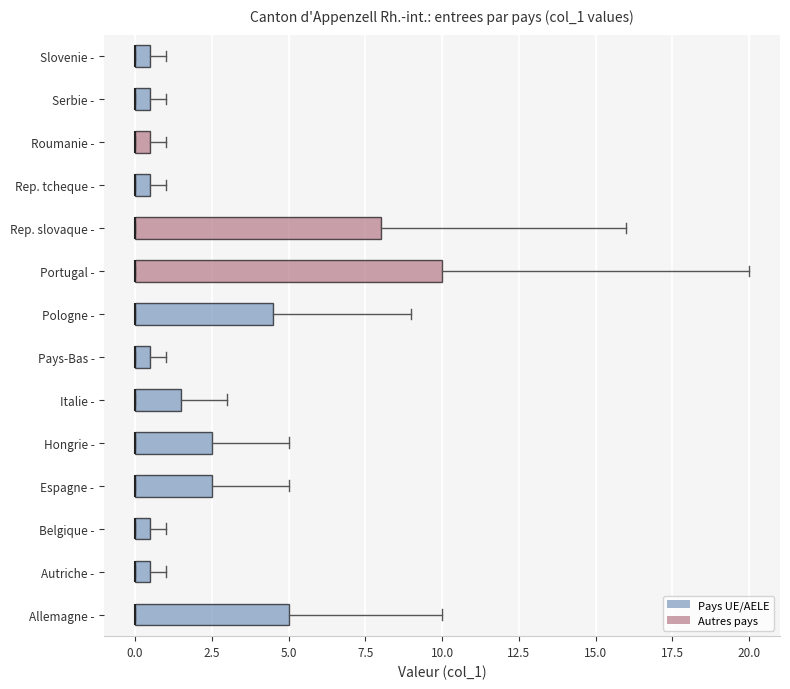

Which box is the widest, from its left edge to its right edge?

Portugal -